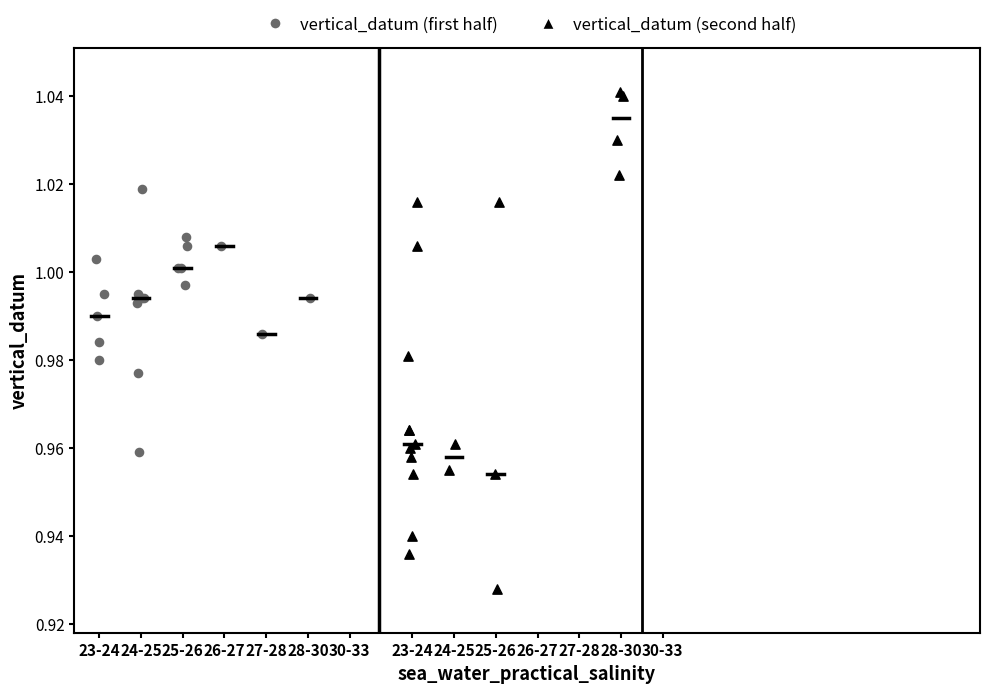

Which series contains the lowest Y value?

vertical_datum (second half)